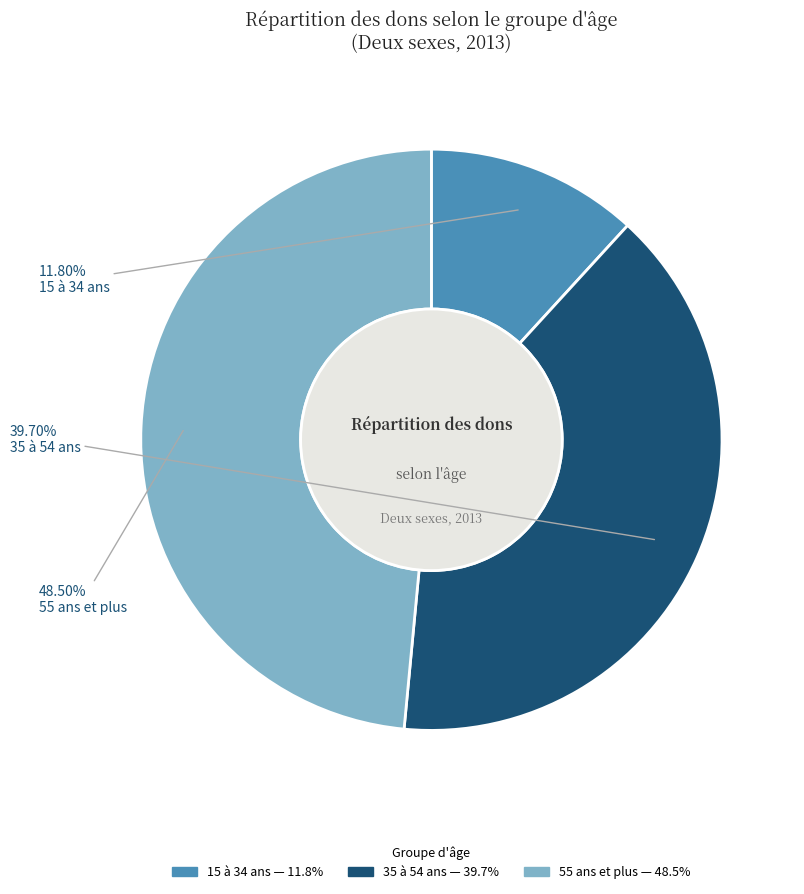

Which slice is the largest?

55 ans et plus